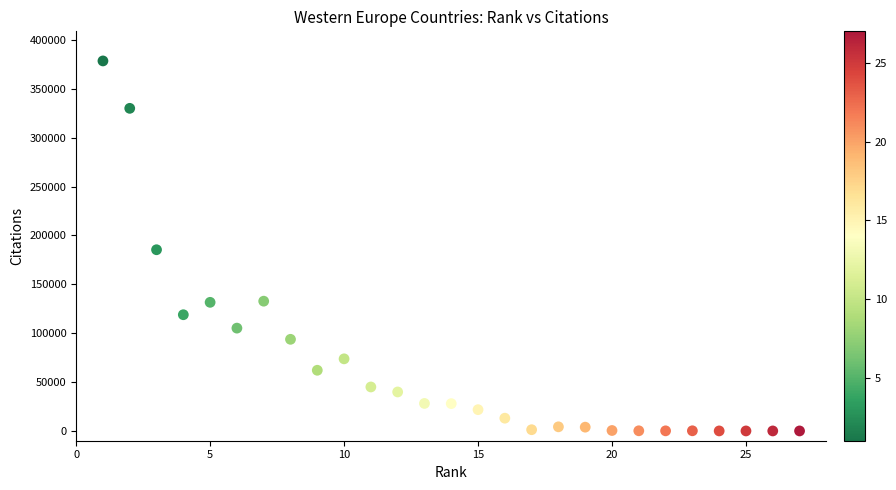

What is the range of X values (max minus min)?

26